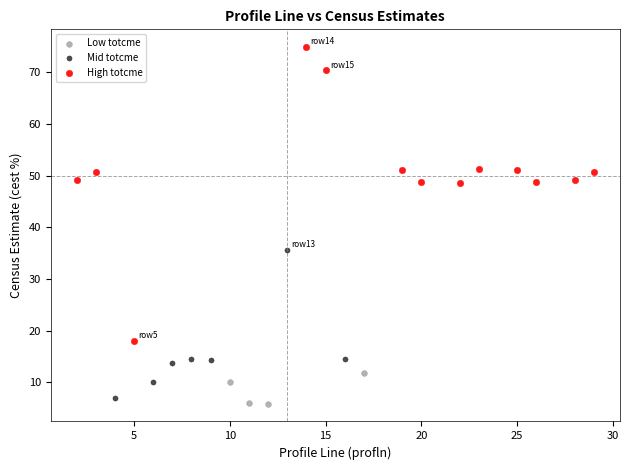

Which series has the largest Y range (max minus min)?

High totcme